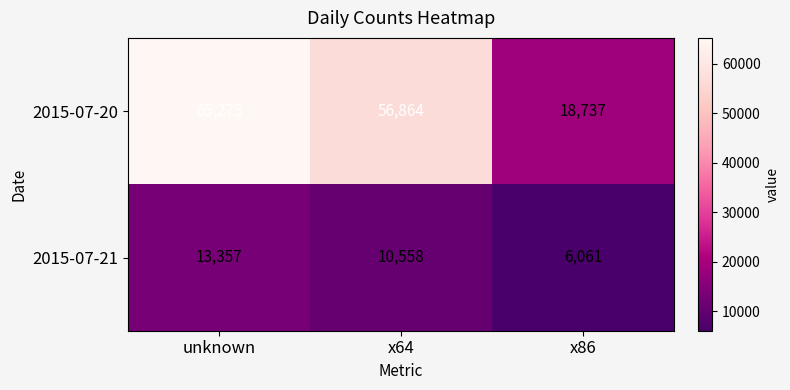

What is the spread (max minus min) of values at unknown?

51918